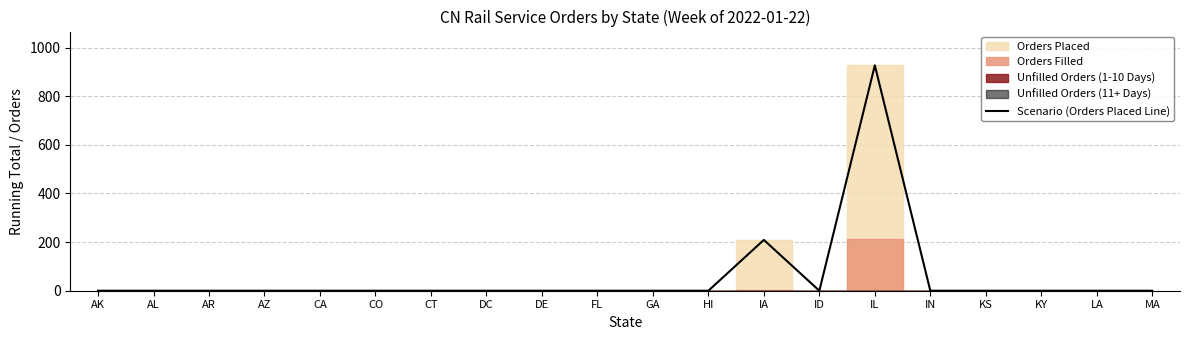

List the labels in order of value, largest first.

IL, IA, AK, AL, AR, AZ, CA, CO, CT, DC, DE, FL, GA, HI, ID, IN, KS, KY, LA, MA